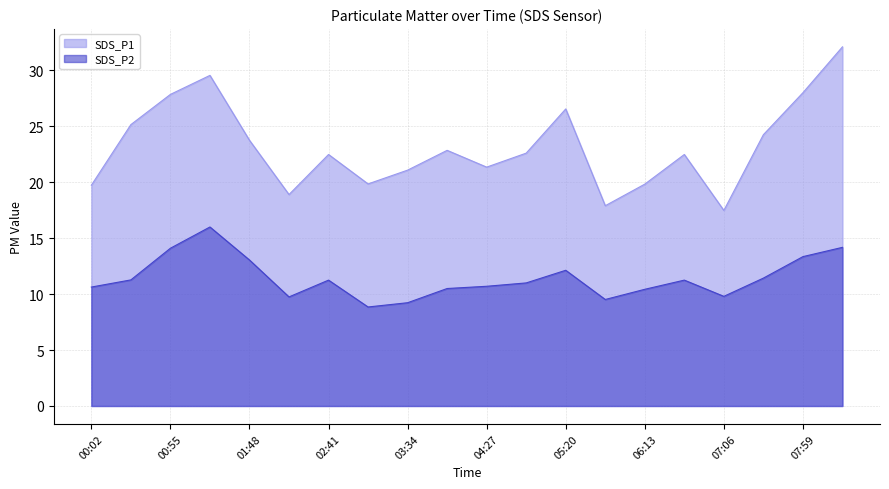

What is the difference between the maximum and second lowest values in the SDS_P1 series?

14.2